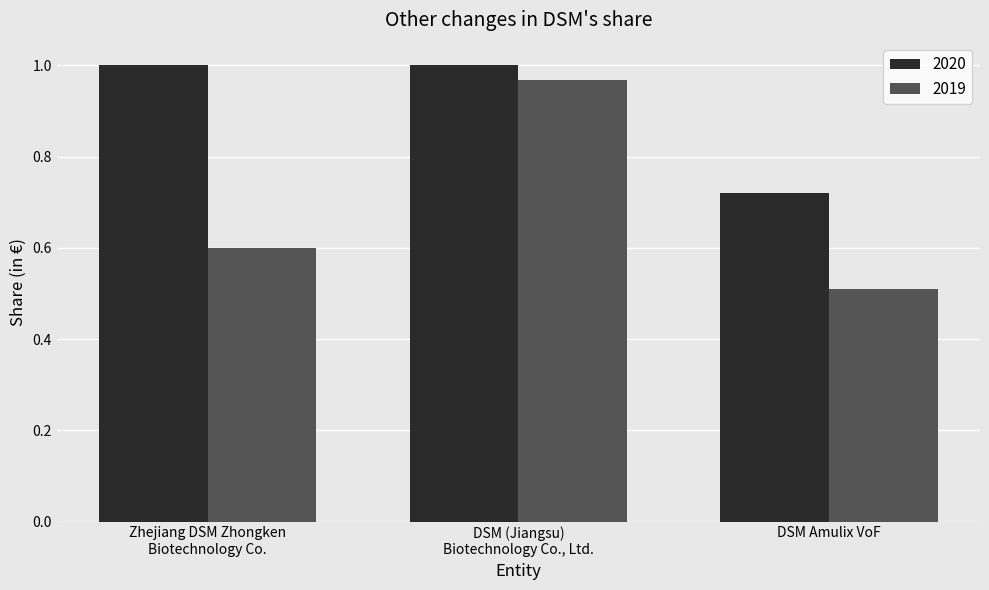

What are all the series names shown in the legend?

2020, 2019